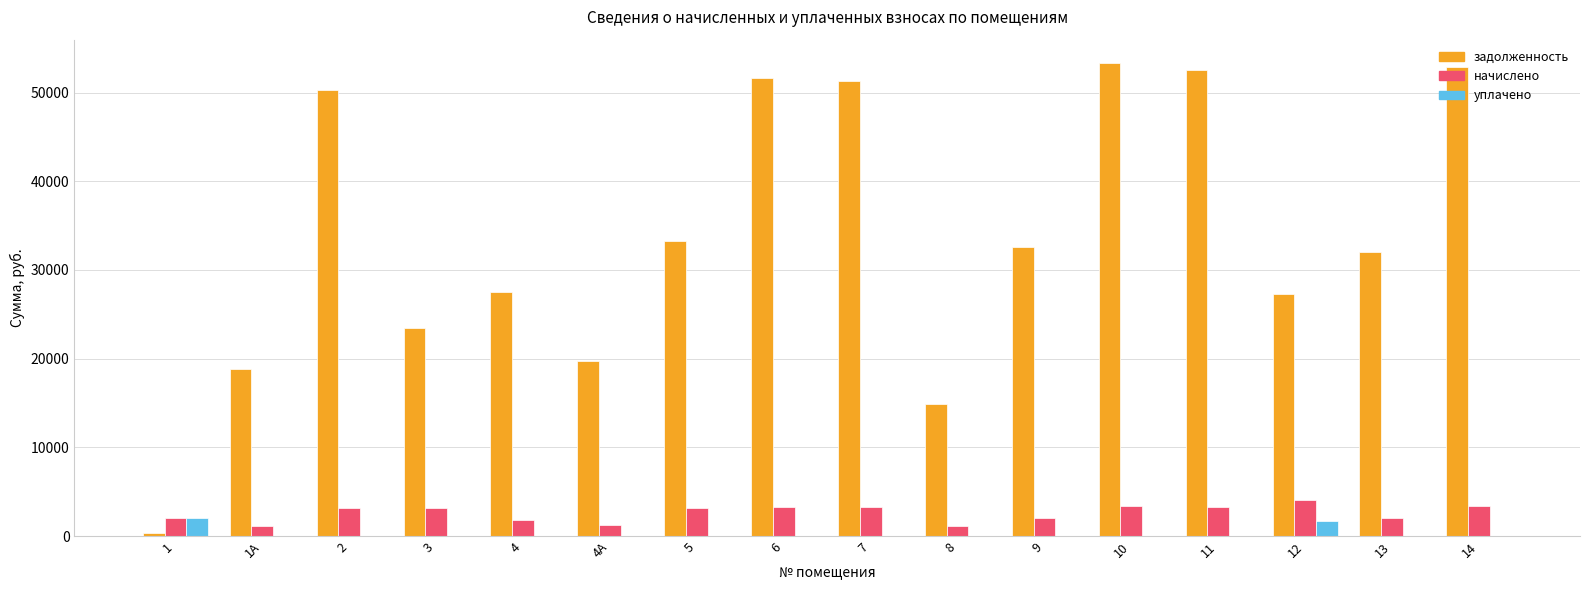

Which series has the largest total across all categories?

задолженность